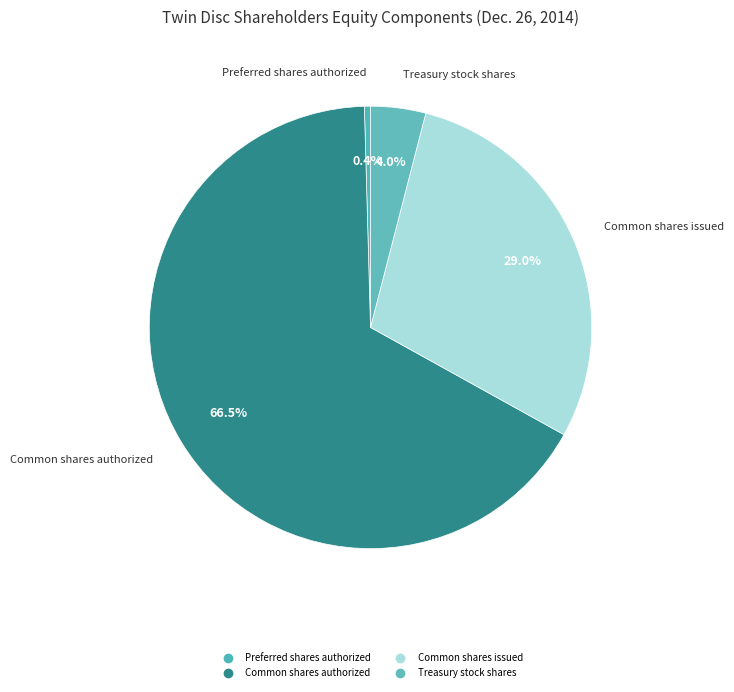

How many segments does this pie chart have?

4